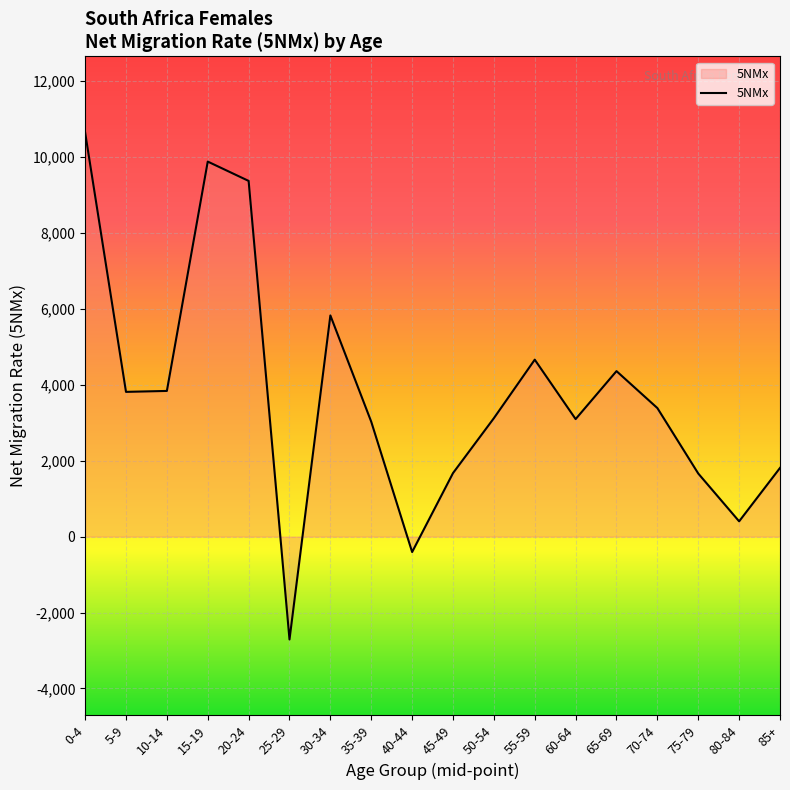

How many values exceed 3383?

9